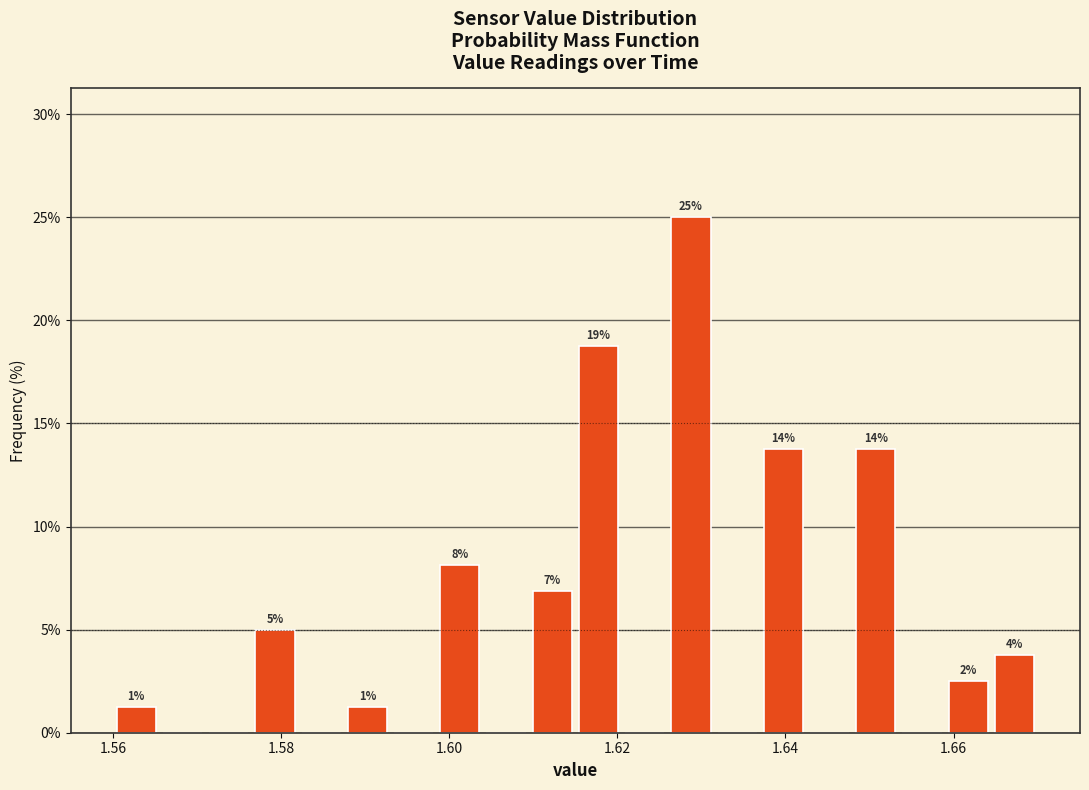

Around what value on the x-axis is the tallest bar? Give the approximate position of its centre, as read against the axis.

1.628